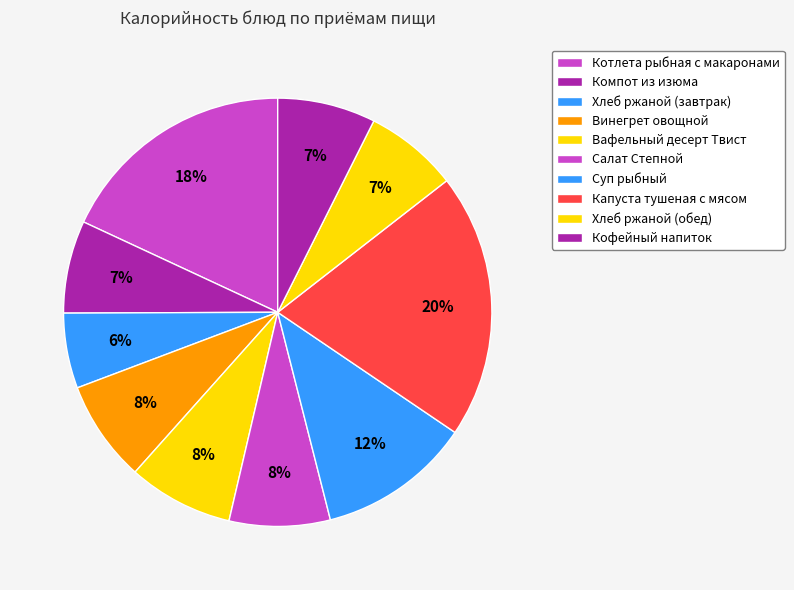

What is the ratio of the value at Котлета рыбная с макаронами to the value at Хлеб ржаной (обед)?

2.6